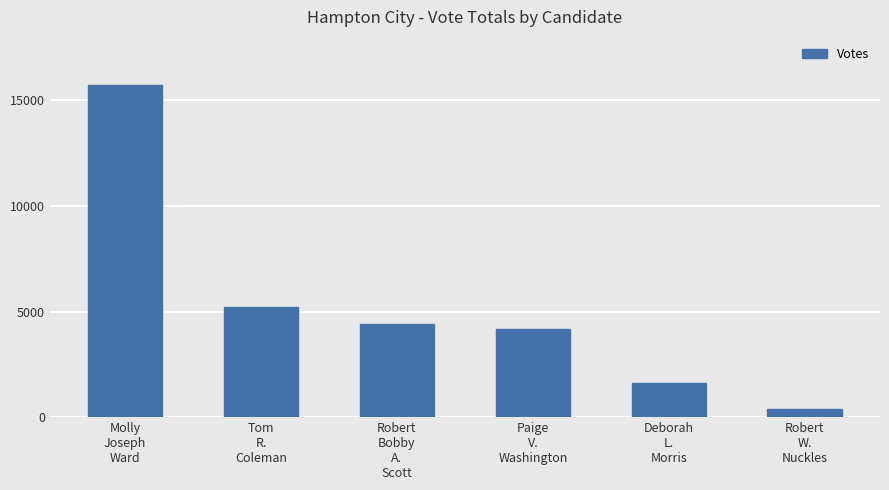

Reading left to right, transcribe all the data shown in this chart.

15707	5226	4401	4154	1625	364